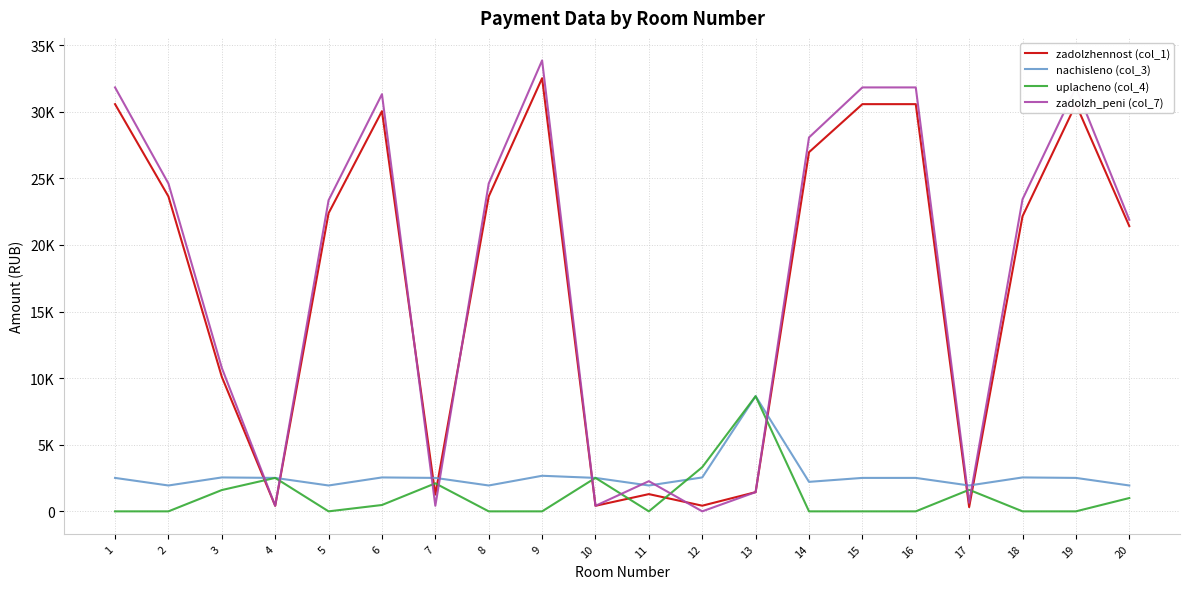

Where is nachisleno (col_3) nearest to the value 5295?

9